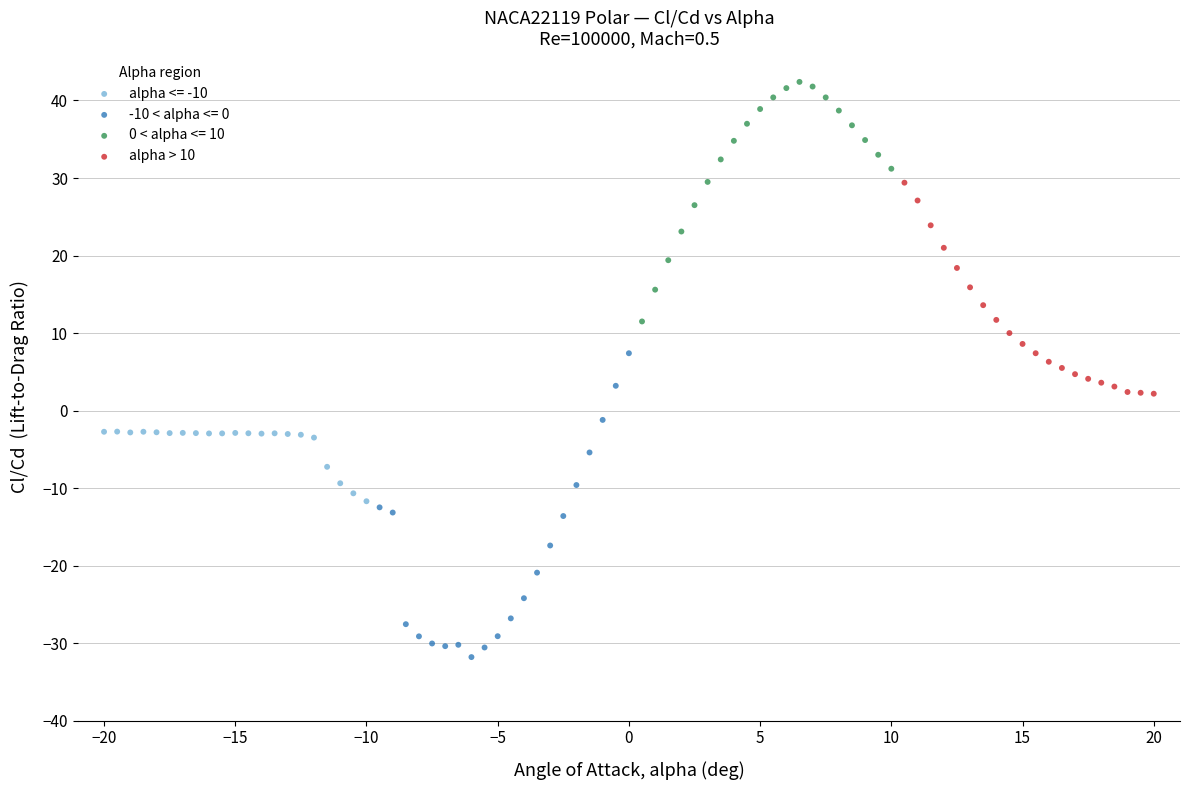

Which series contains the highest Y value?

0 < alpha <= 10